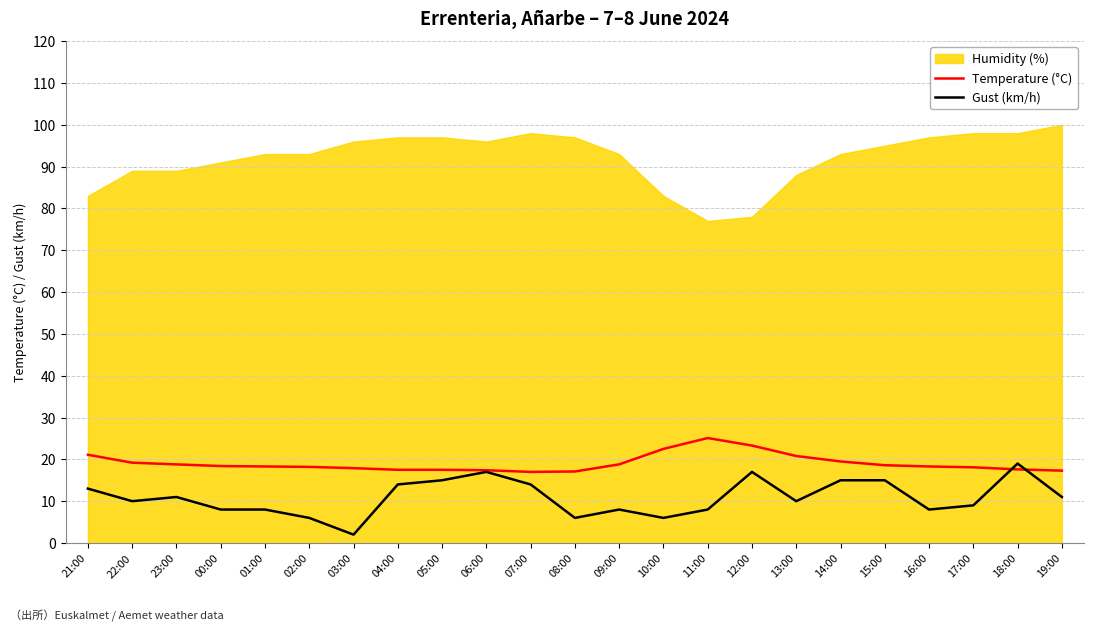

The Gust (km/h) series shows 15.7 at 22:00. True or false?

False